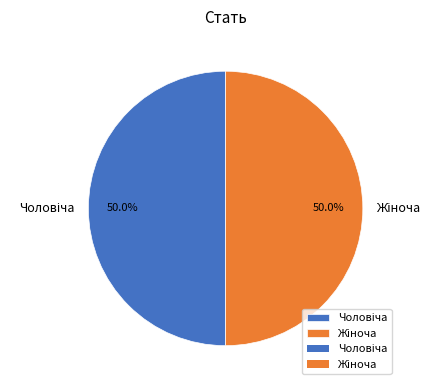

How many slices are in this pie chart?

2